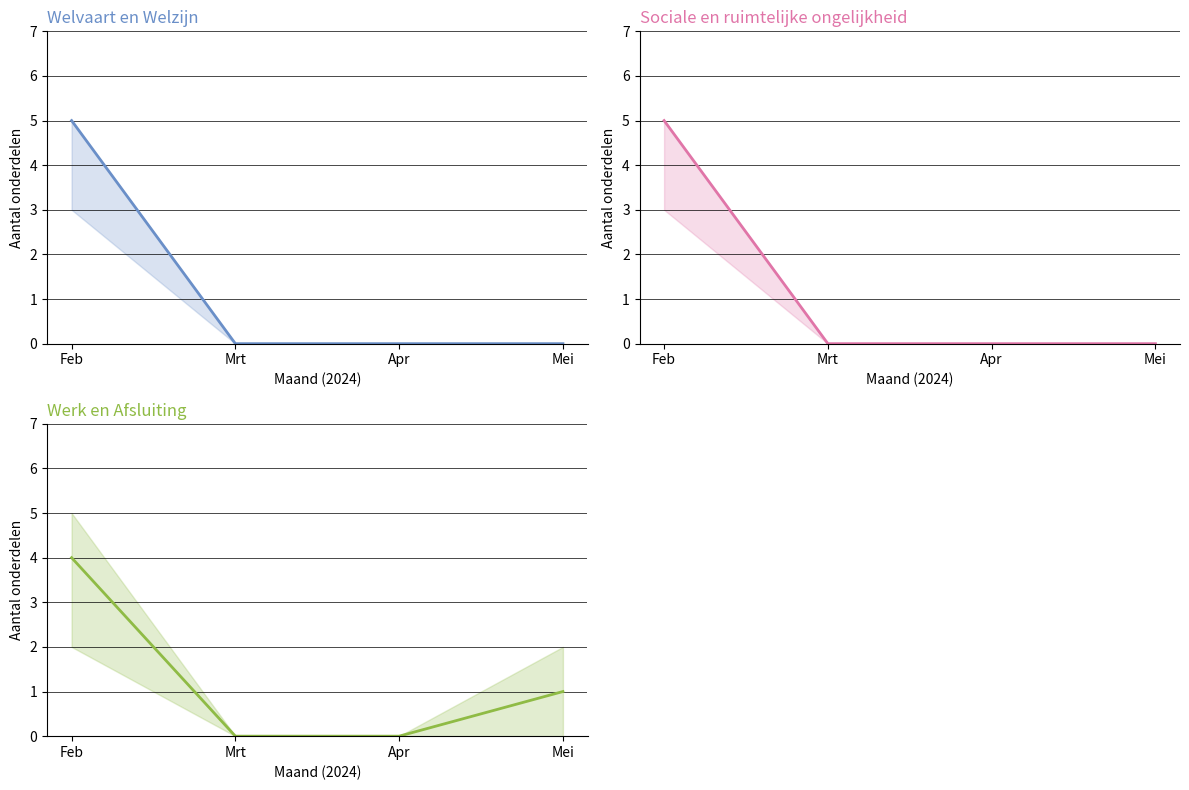

Does the chart display data point markers on the line(s)?

No